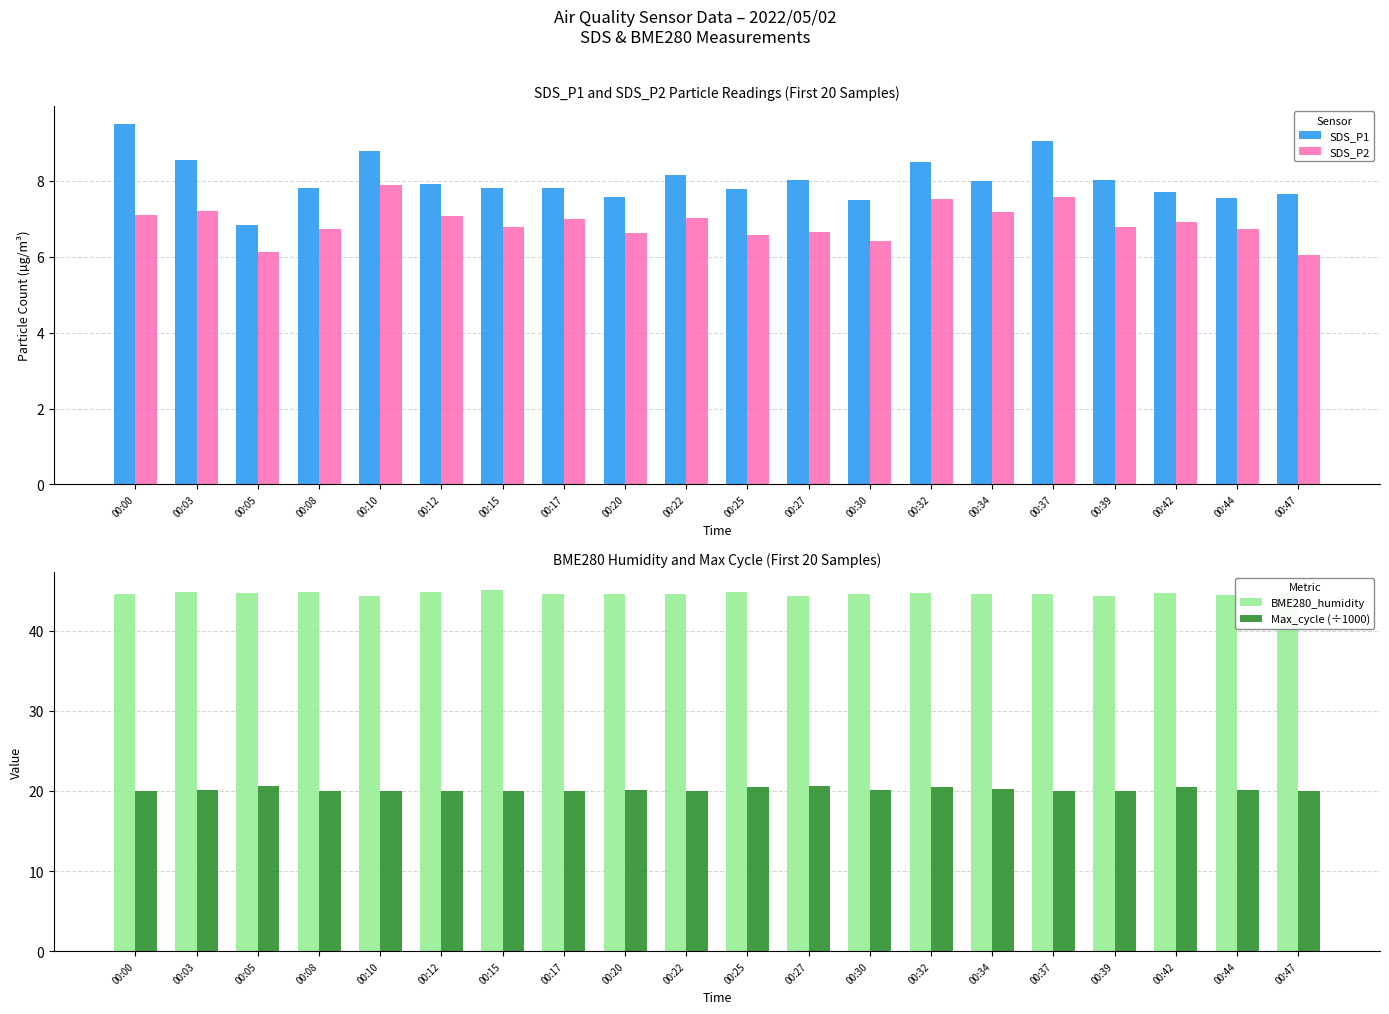

The value of BME280_humidity at 00:17 is 44.6. True or false?

True